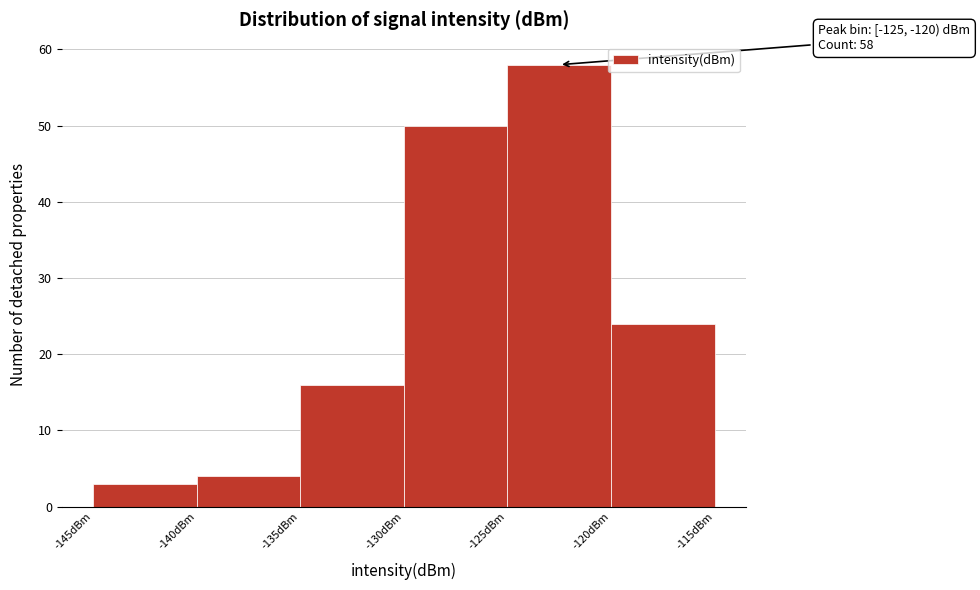

Which range on the x-axis has the tallest bar?

-125 to -120